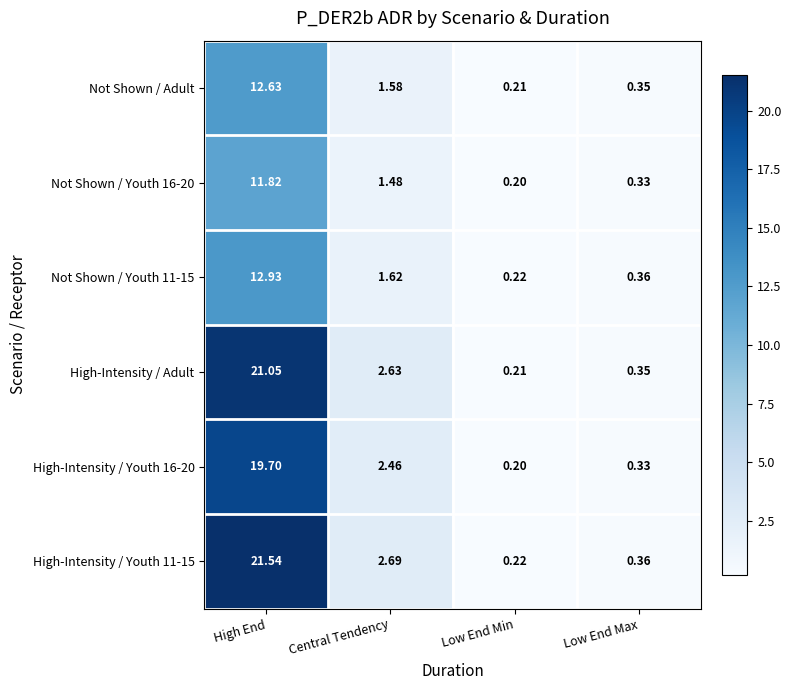

Which category has the lowest value in the Not Shown / Youth 16-20 series?

Low End Min